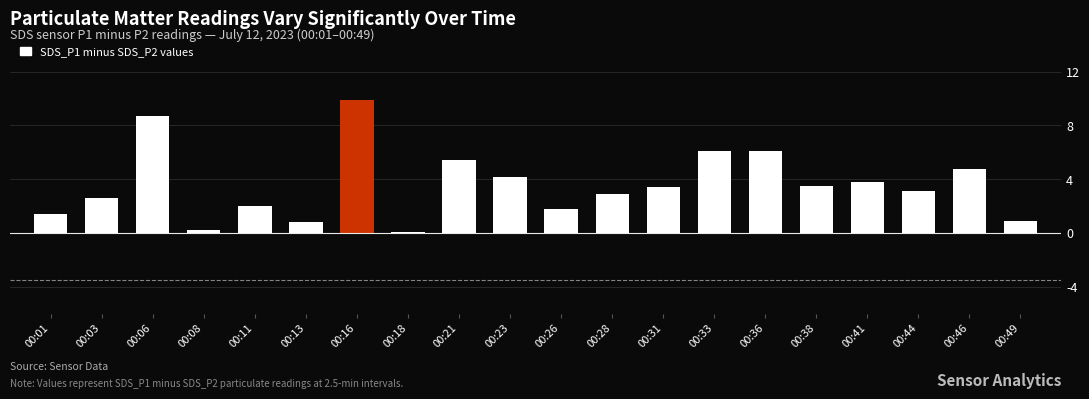

What is the value of the 3rd bar from the left?

8.7